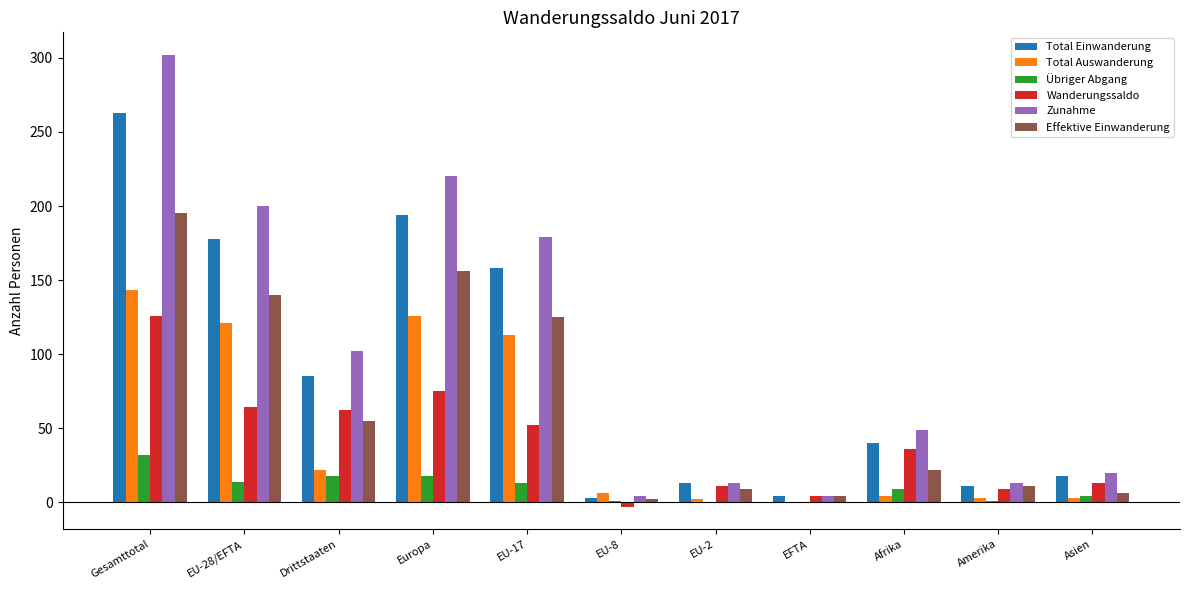

What is the maximum value for Effektive Einwanderung?

195